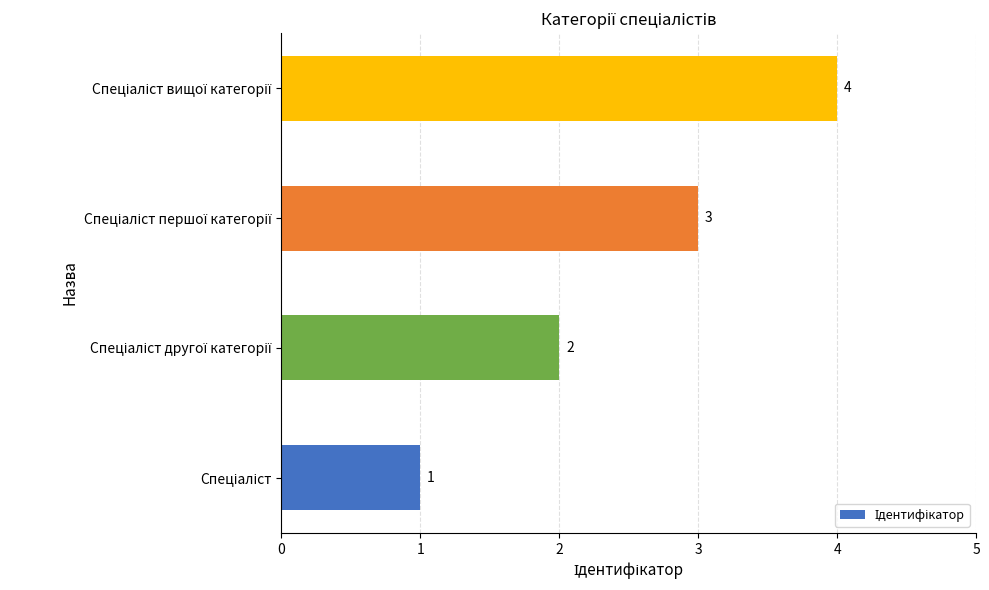

What is the sum of all values?

10